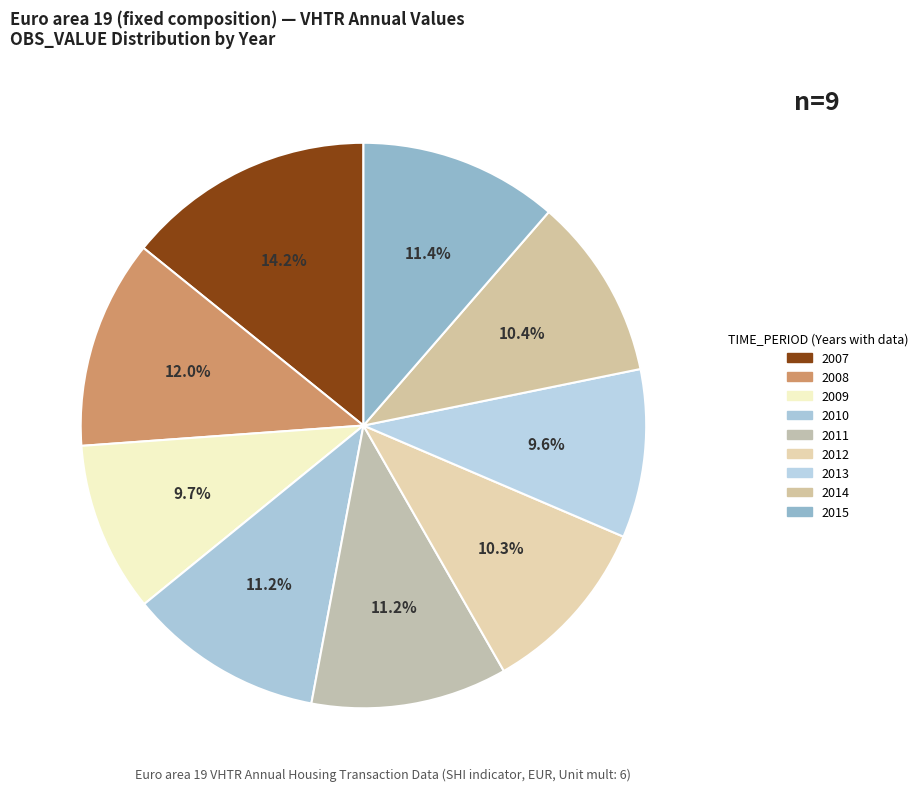

How many slices are in this pie chart?

9